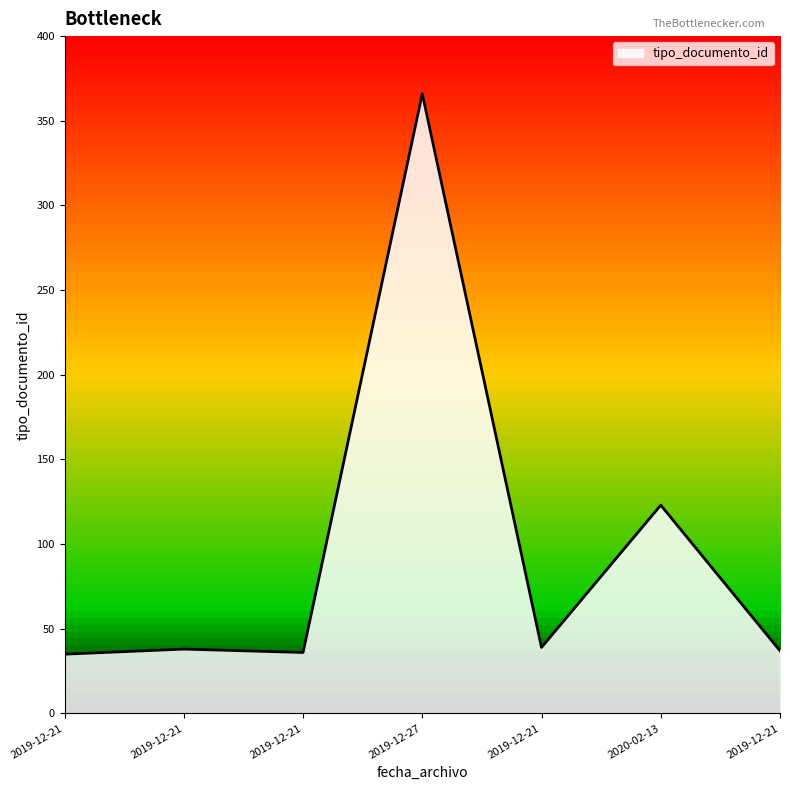

How many categories are shown in the chart?

7